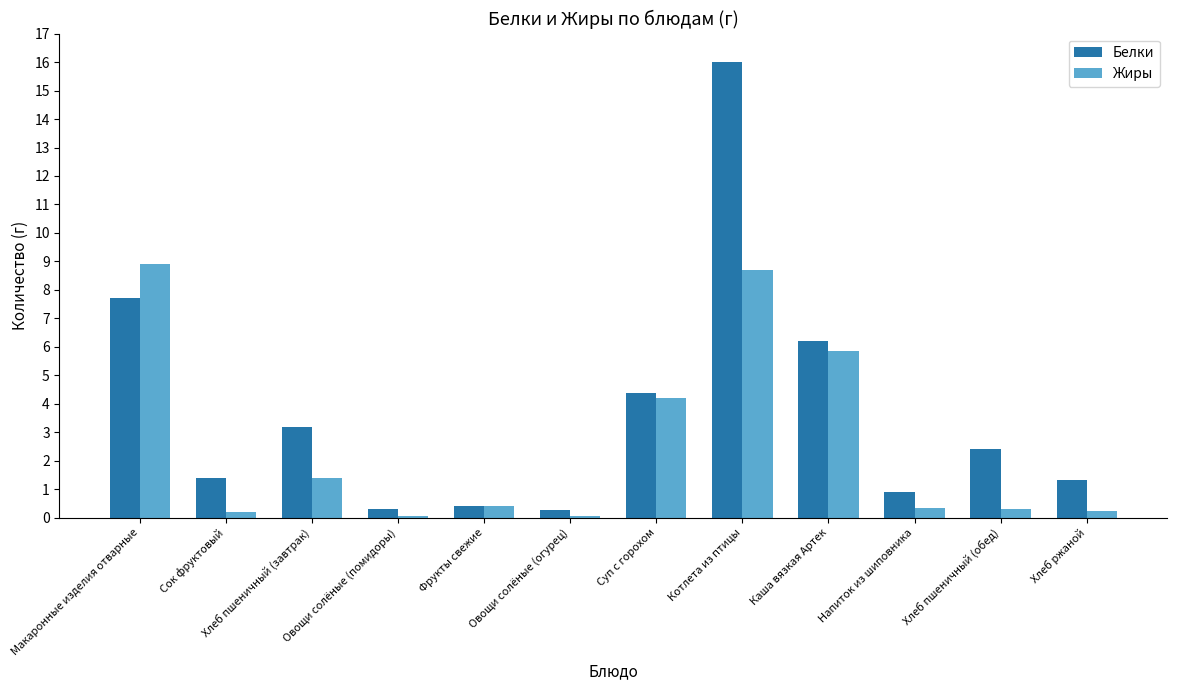

Read the Белки value at Котлета из птицы.

16.0